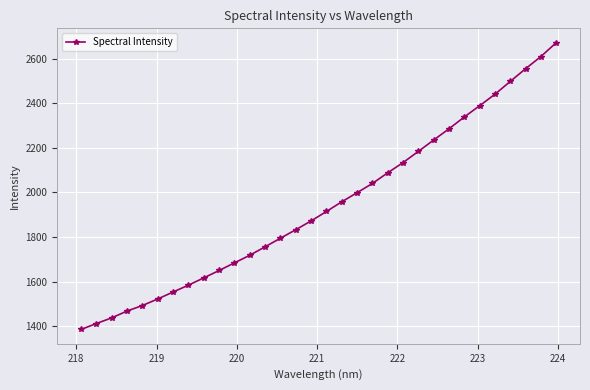

What is the difference between the maximum and second lowest values?

1258.7